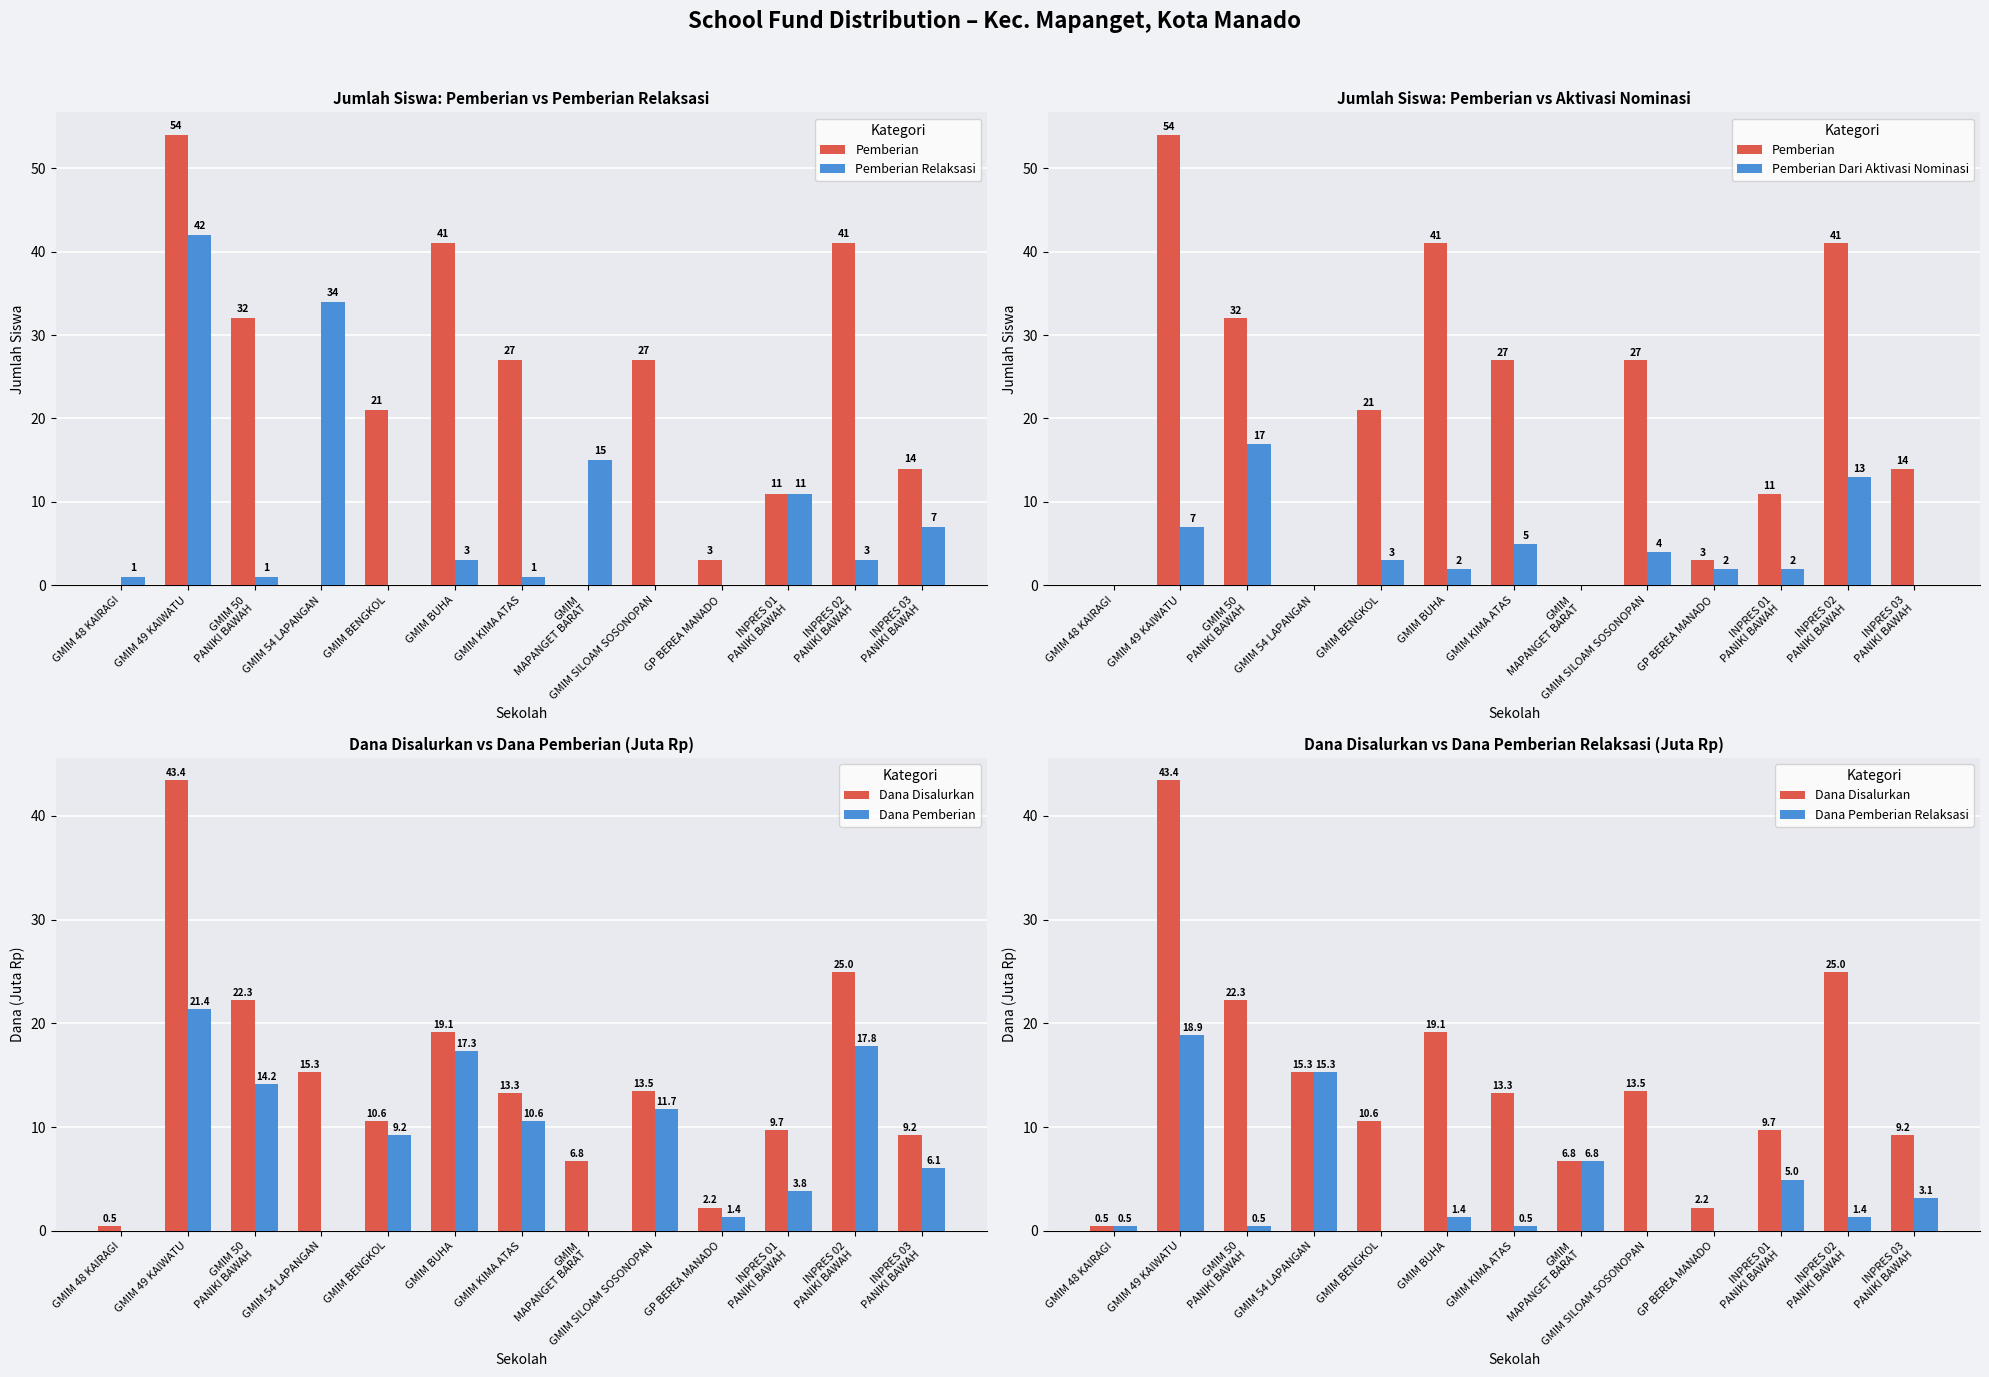

At which category does the chart reach its peak across all series?

GMIM 49 KAIWATU